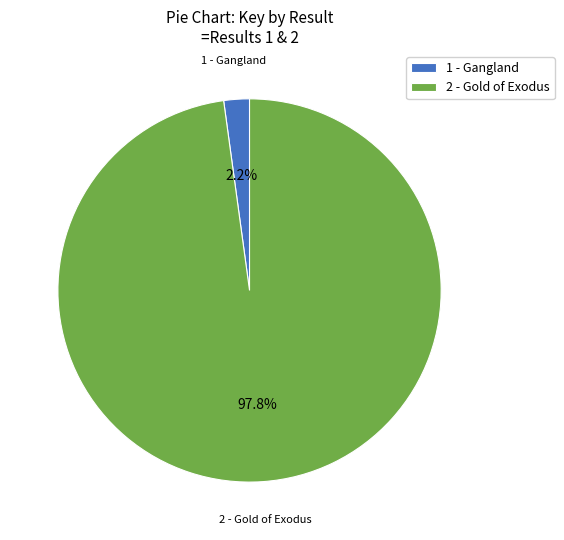

Count the number of slices in the pie.

2